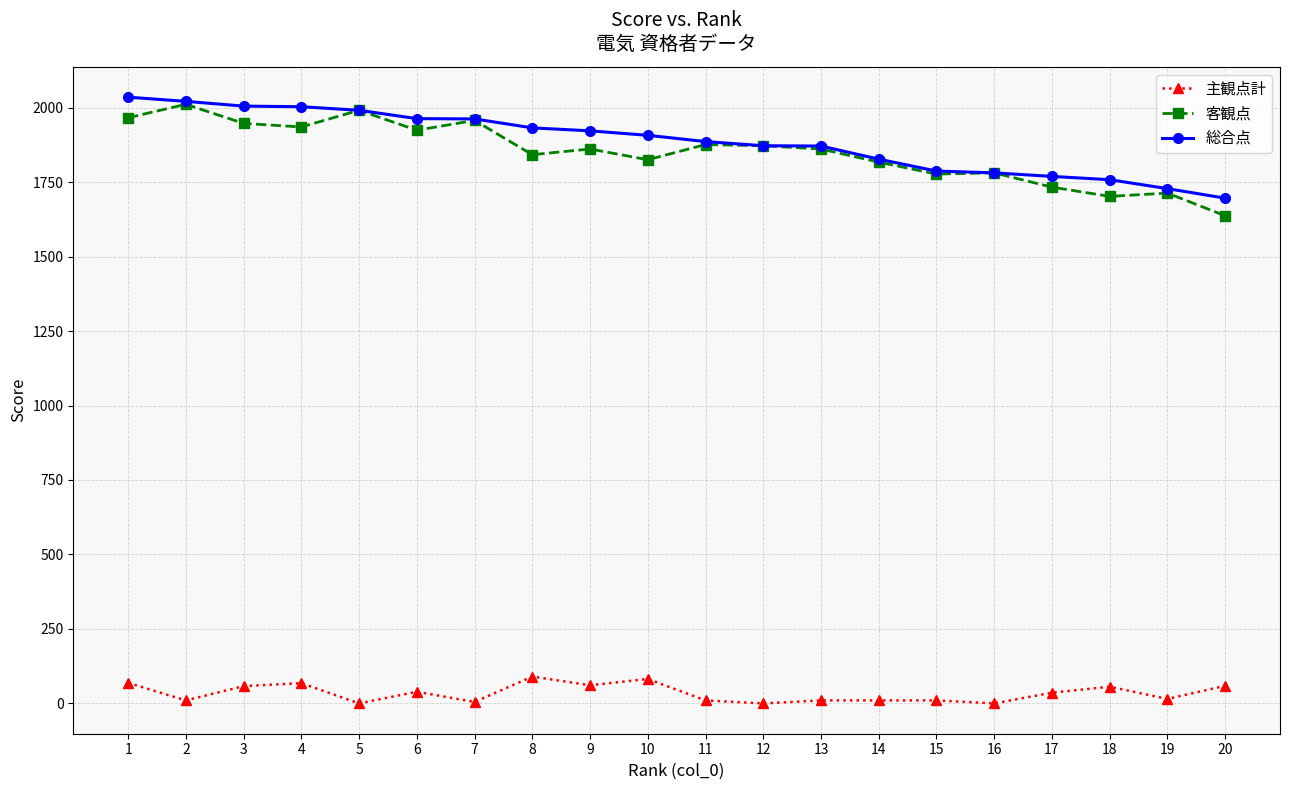

Where is the first local maximum for 客観点?

2